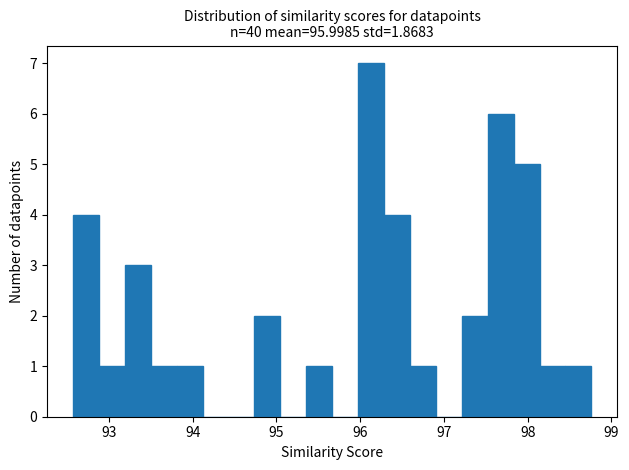

Around what value on the x-axis is the tallest bar? Give the approximate position of its centre, as read against the axis.

96.1